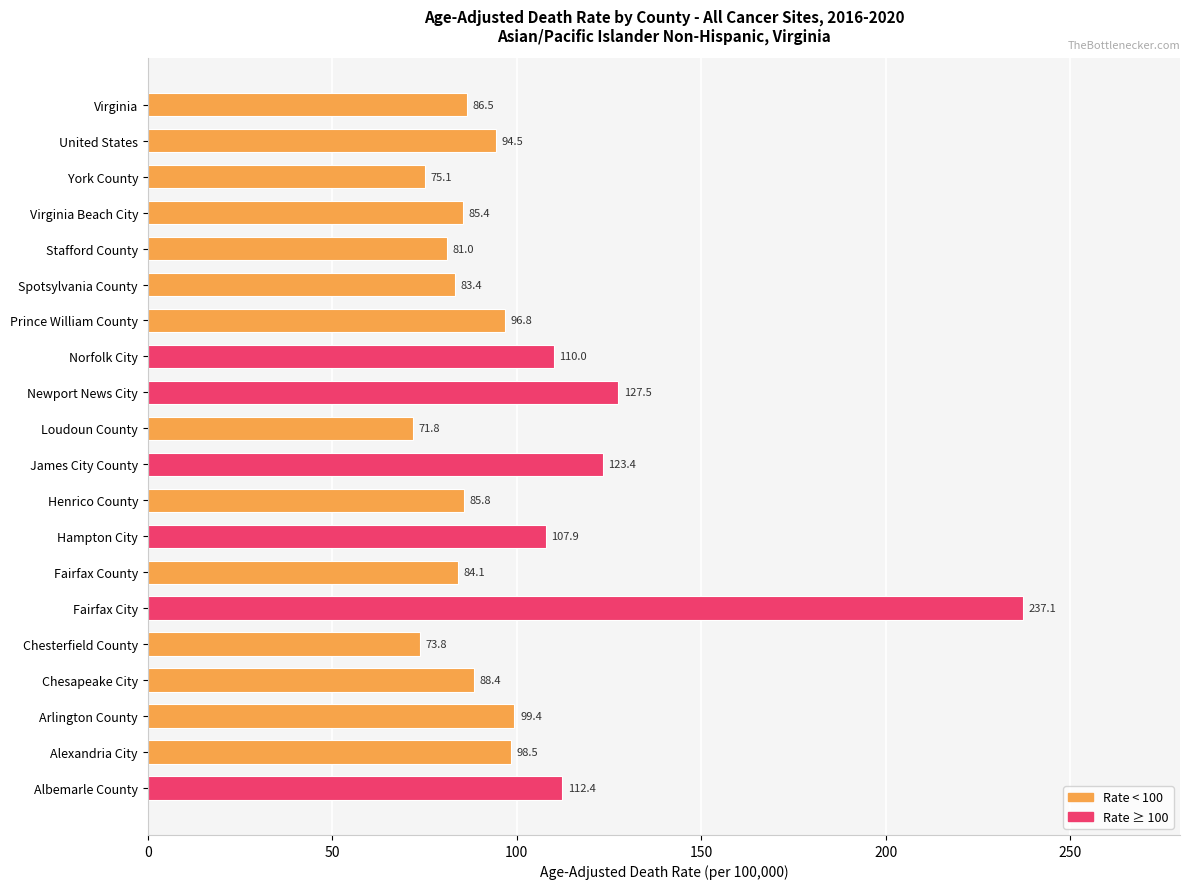

What is the sum of all values?

2022.8